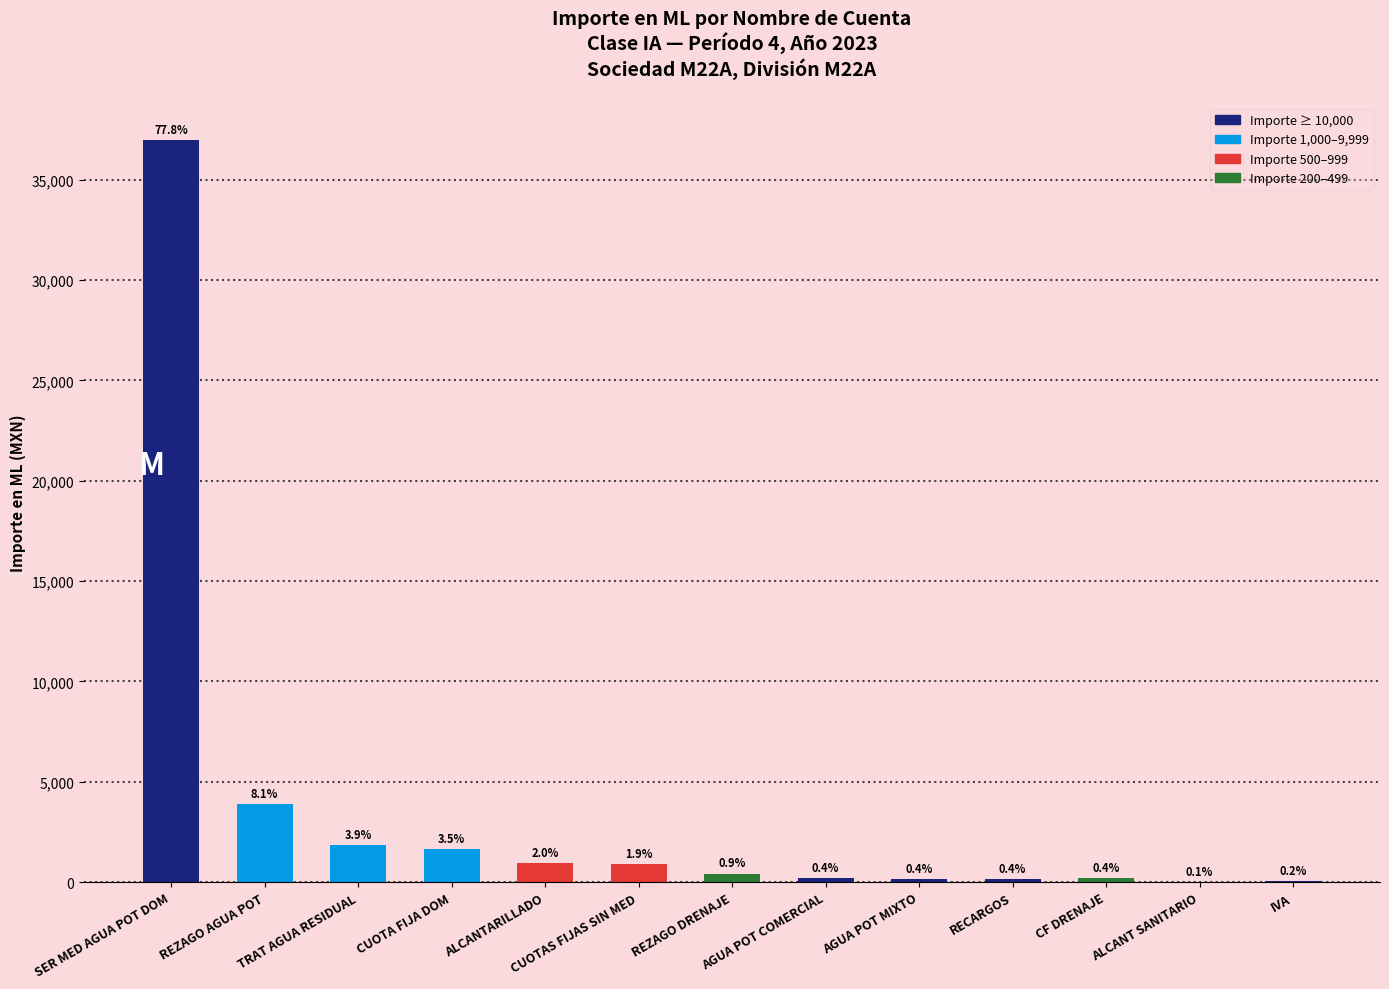

Reading left to right, list all the values displayed in this chart.

SER MED AGUA POT DOM=36978.8	REZAGO AGUA POT=3873.0	TRAT AGUA RESIDUAL=1861.4	CUOTA FIJA DOM=1678.0	ALCANTARILLADO=968.0	CUOTAS FIJAS SIN MED=922.0	REZAGO DRENAJE=433.0	AGUA POT COMERCIAL=191.4	AGUA POT MIXTO=170.0	RECARGOS=174.0	CF DRENAJE=209.0	ALCANT SANITARIO=27.0	IVA=72.8